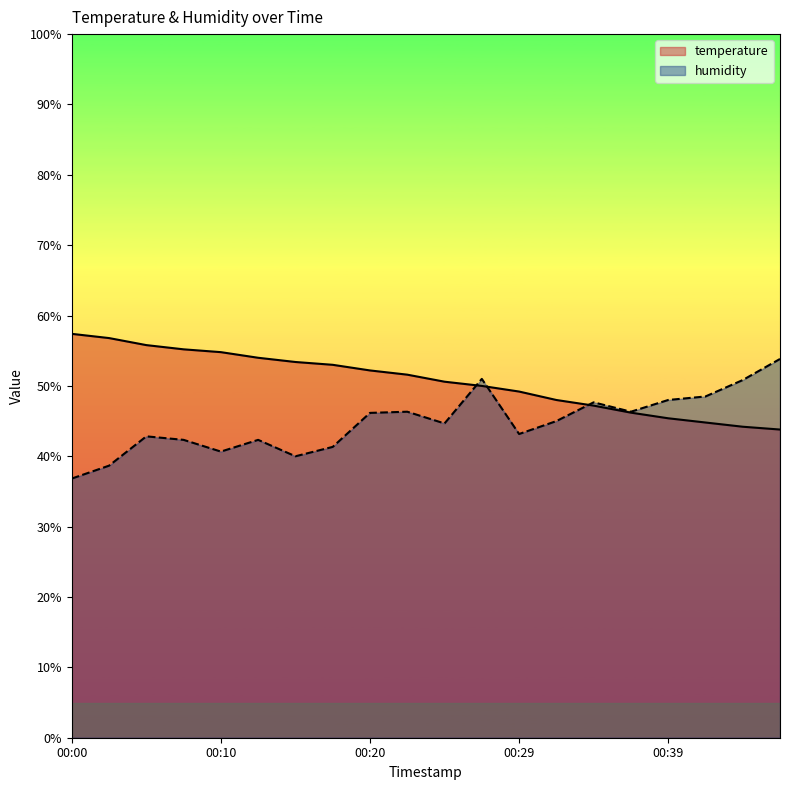

Does the chart have visible grid lines?

No